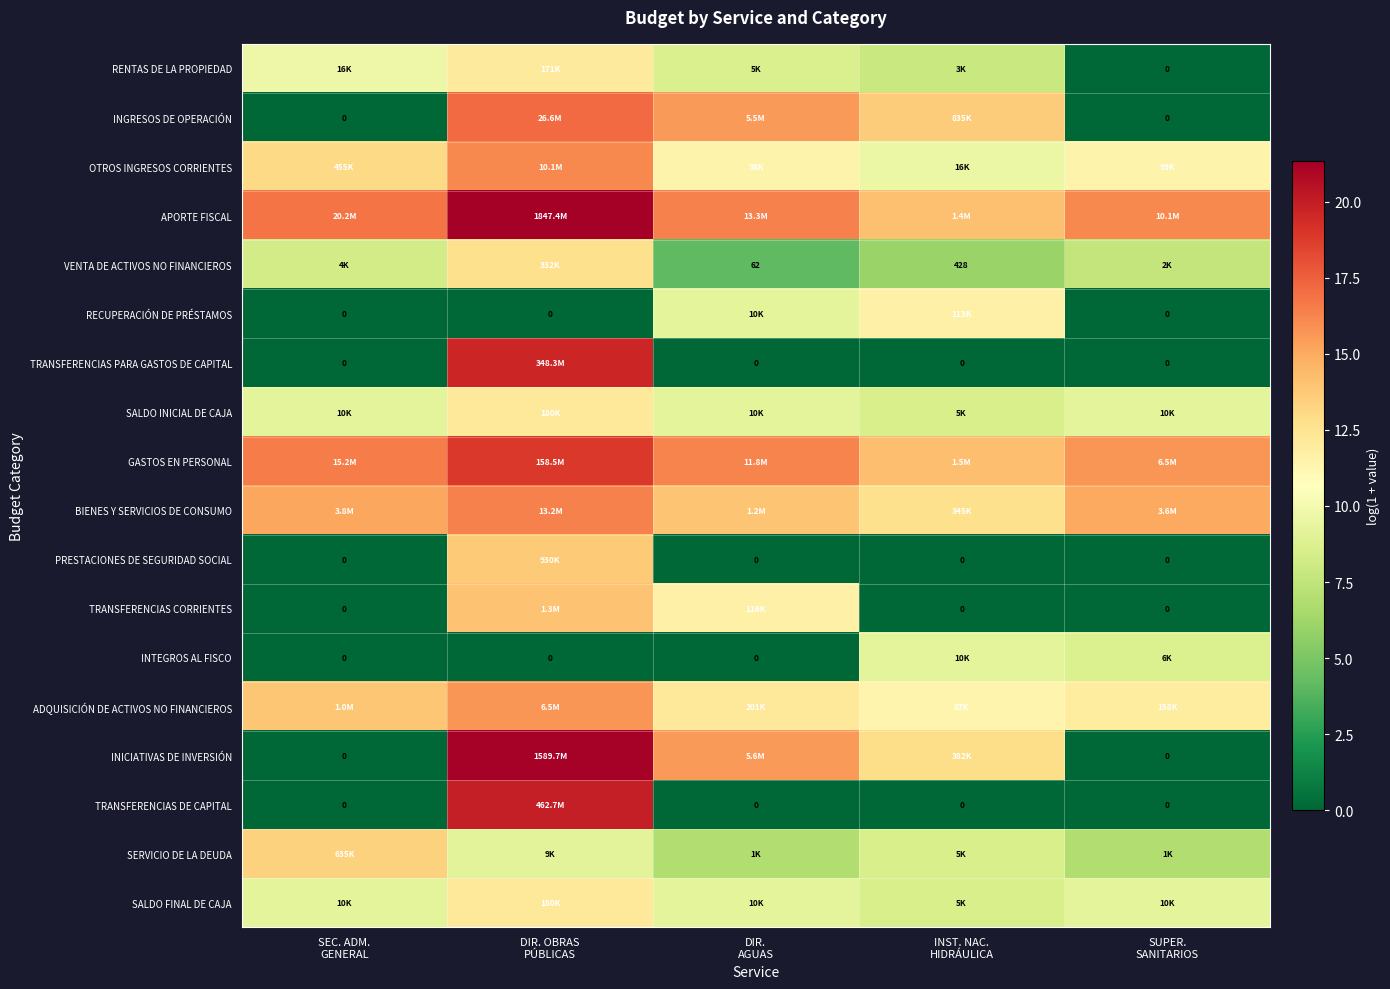

At which label does INTEGROS AL FISCO reach its peak?

INST. NAC. HIDRÁULICA